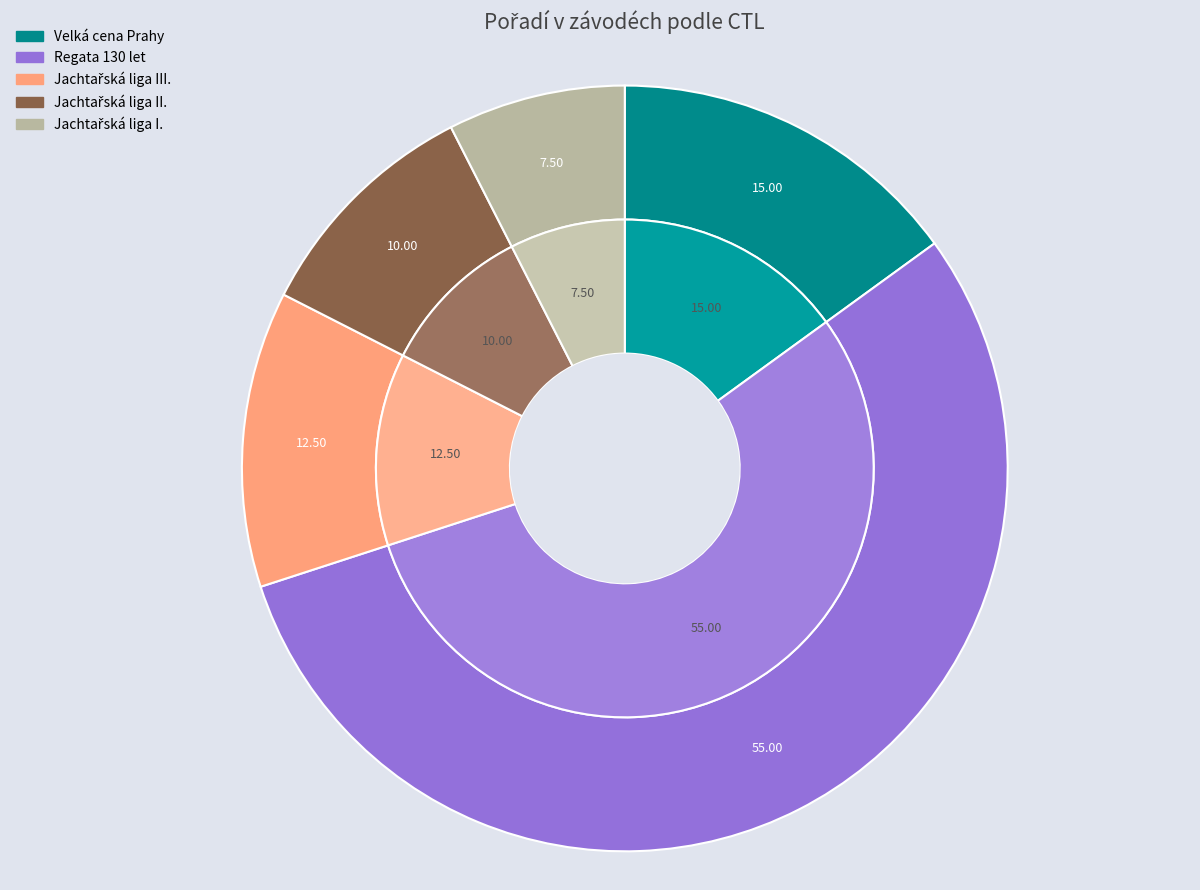

How many slices are in this pie chart?

5